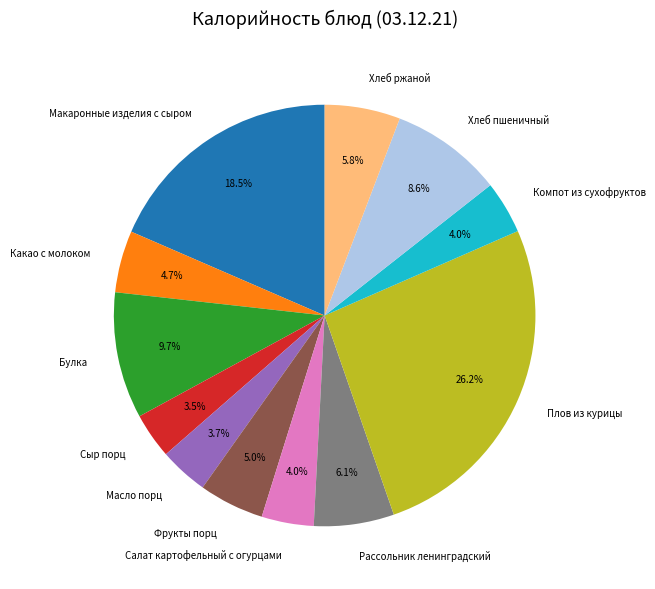

How much of the chart is everything except Макаронные изделия с сыром?

81.5%